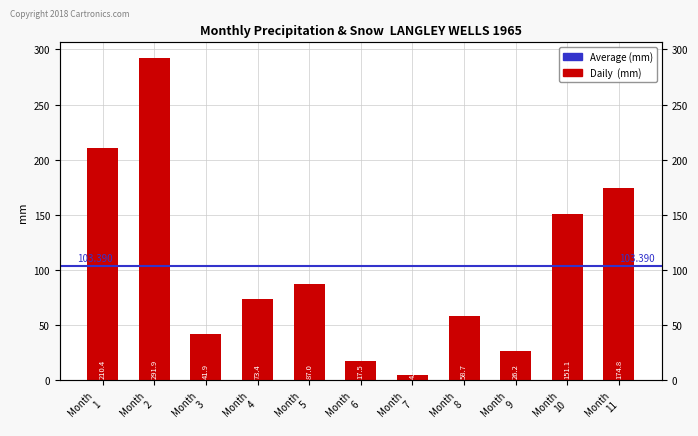

What is the minimum value shown in the chart?

4.3